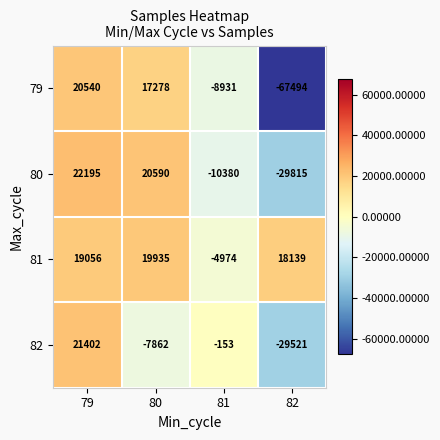

The value of 79 at 81 is -11622. True or false?

False